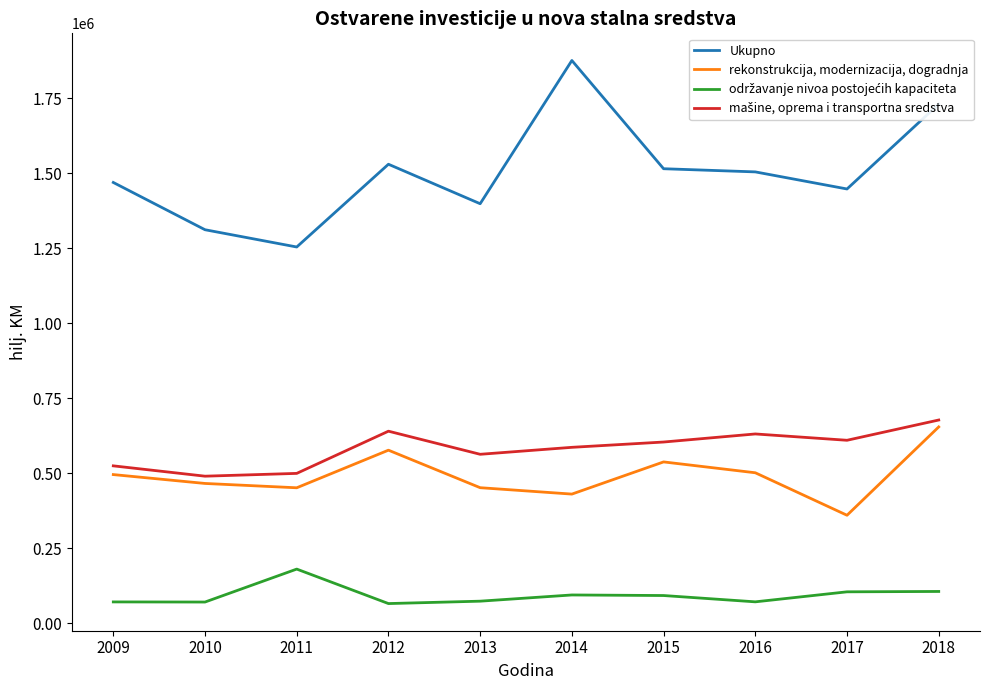

The value of Ukupno at 2017 is 1448027. True or false?

True